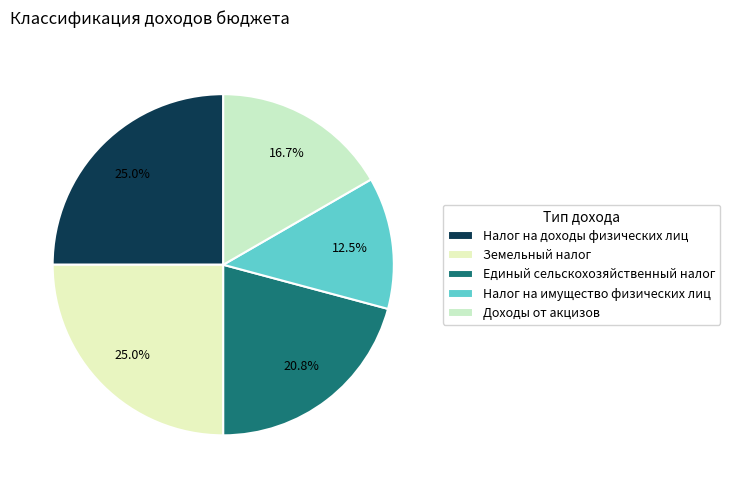

What percentage is NOT represented by Налог на доходы физических лиц?

75.0%